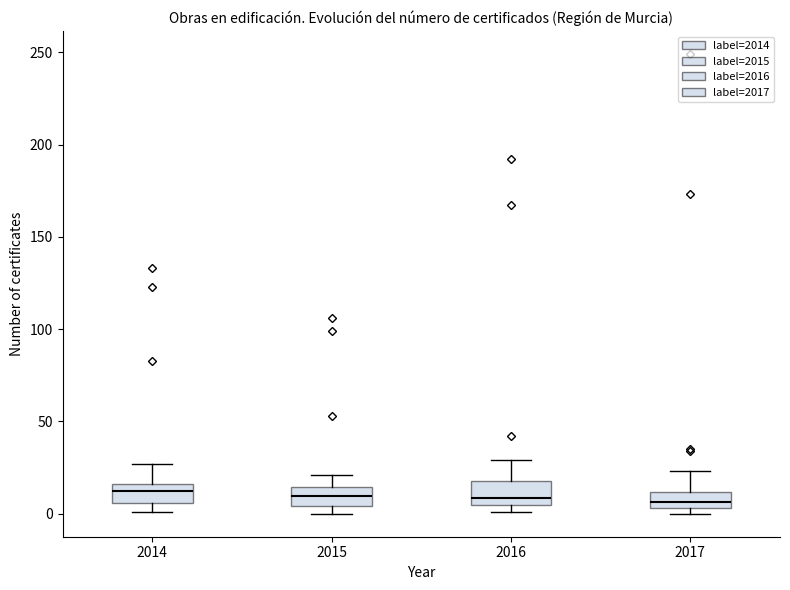

Reading left to right, read every box against the y-axis: the position of its median line, the range the box covers, and the ends of its whiskers. The values are not printed on the chart, so give them approximately, as read against the axis.

2014: median 15 (just below the box's upper edge), box 5 to 15, whiskers 0 to 25
2015: median 10, box 5 to 15, whiskers 0 to 20
2016: median 10, box 5 to 20, whiskers 0 to 30
2017: median 5 (inside the box), box 5 to 10, whiskers 0 to 25